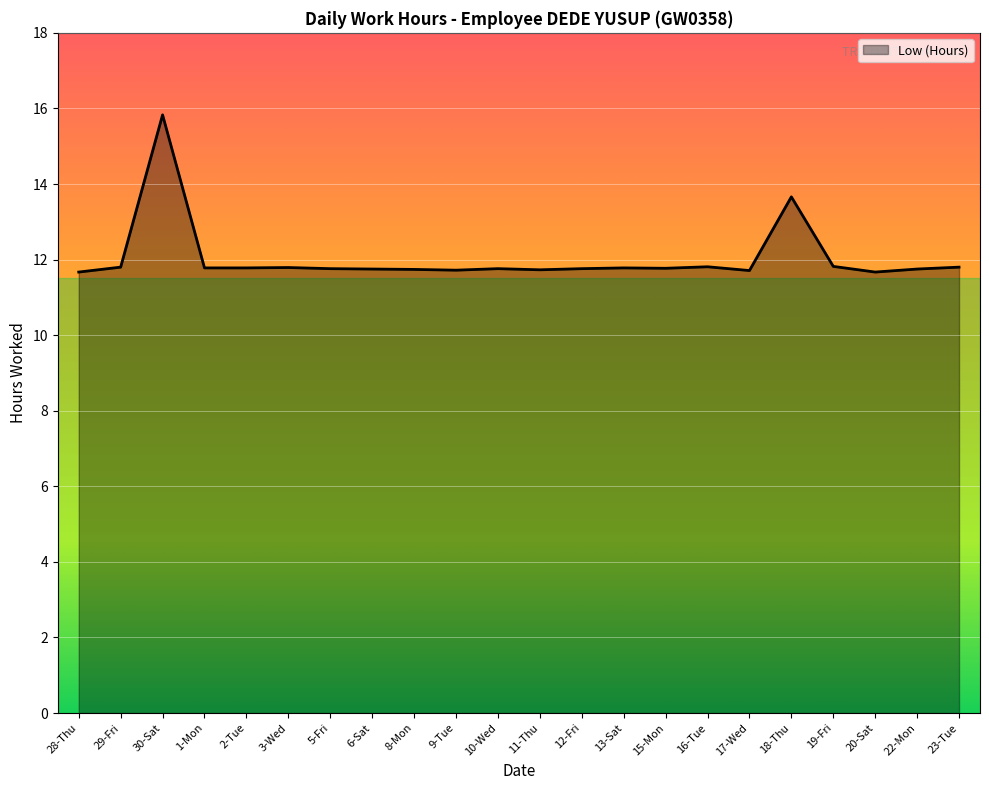

True or false: the data shows 11.7 at 9-Tue.

True